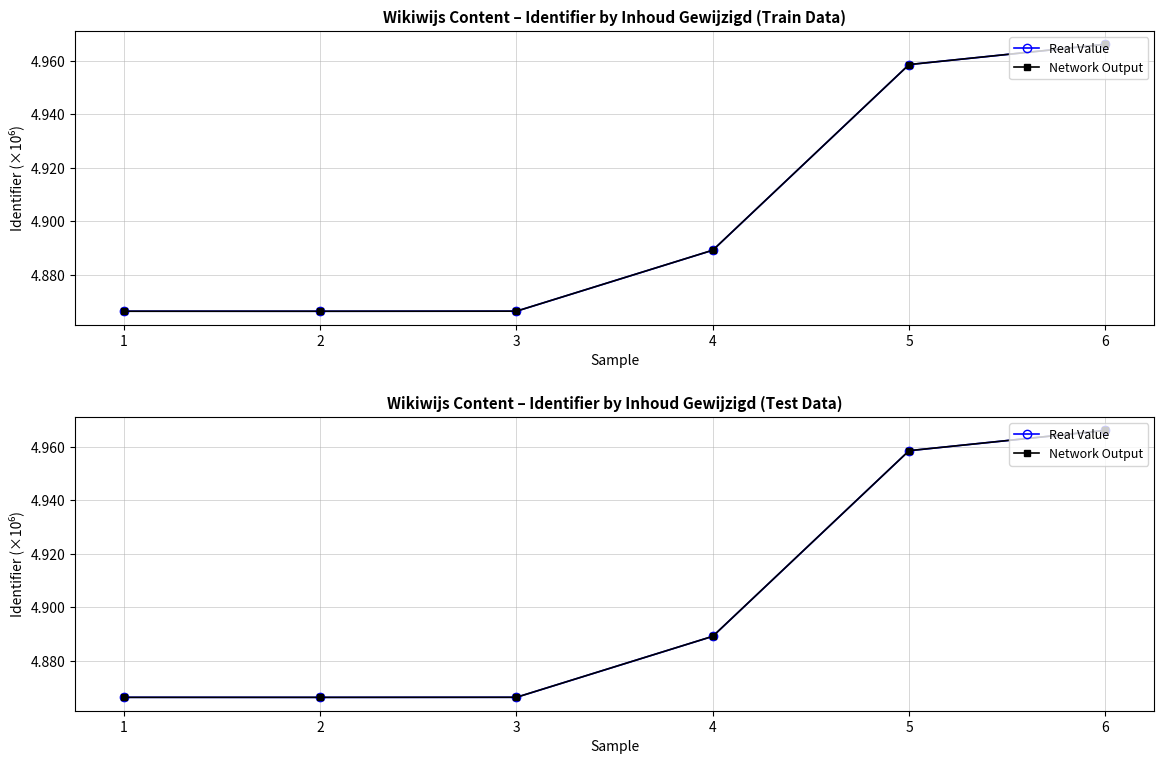

Which series changed the most between 3 and 6?

Real Value